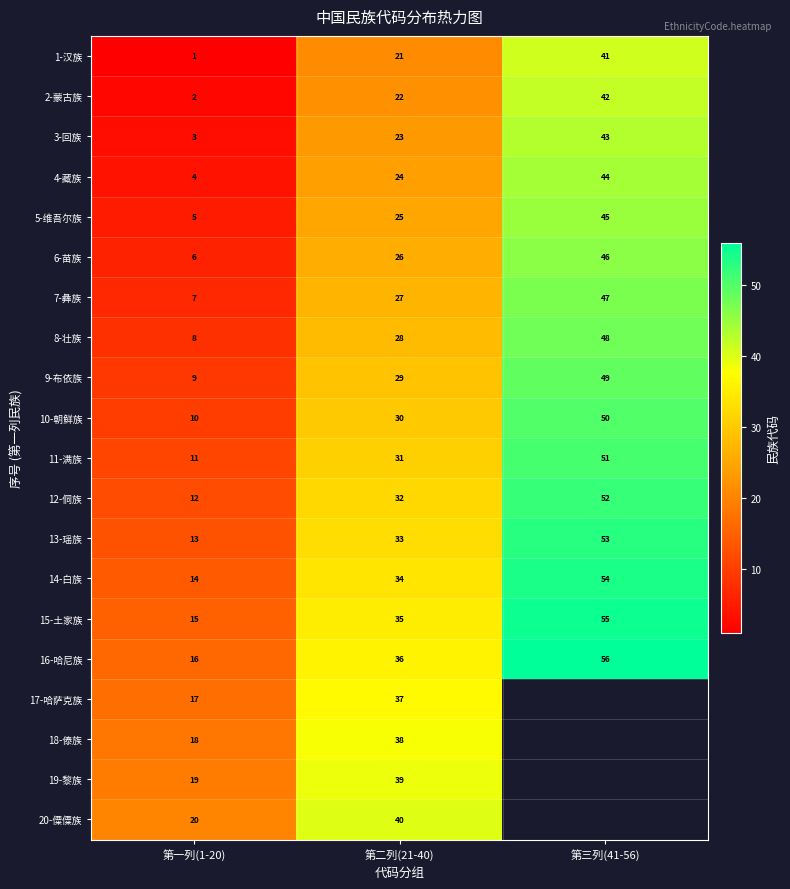

List the labels in order of 11-满族 value, smallest first.

第一列(1-20), 第二列(21-40), 第三列(41-56)